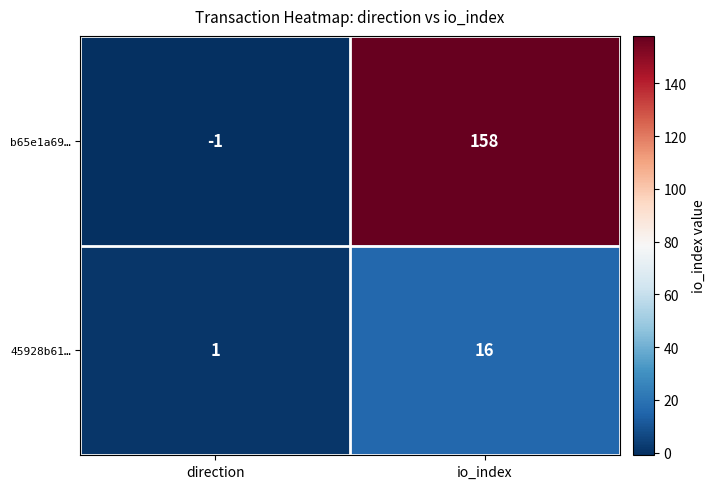

The b65e1a69… series shows -1 at direction. True or false?

True